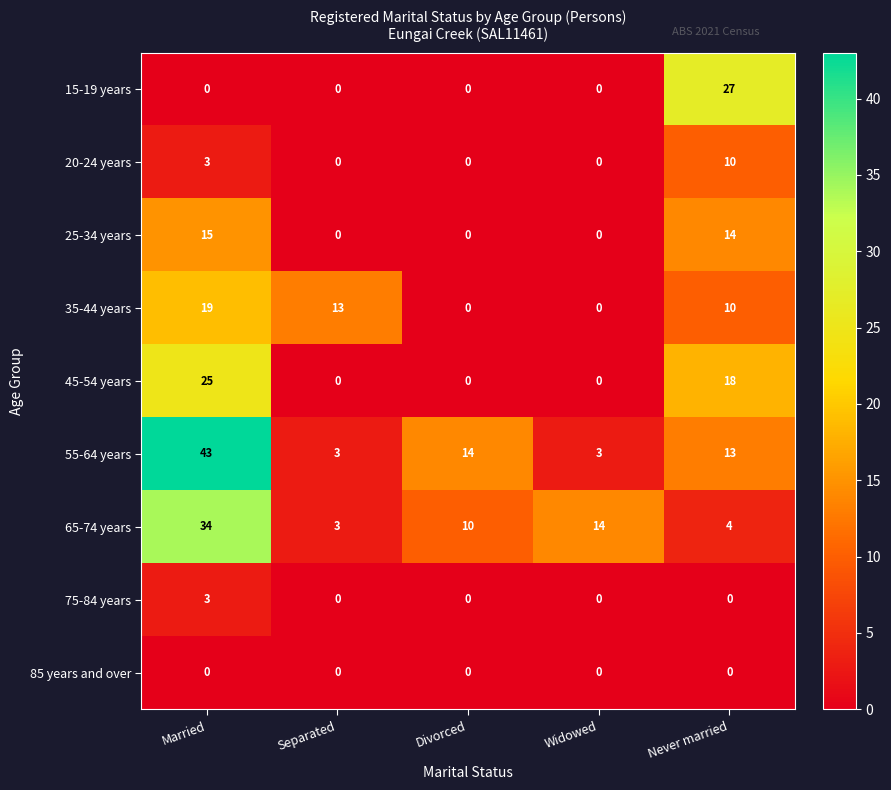

What is the difference between the highest and lowest values at Married?

43